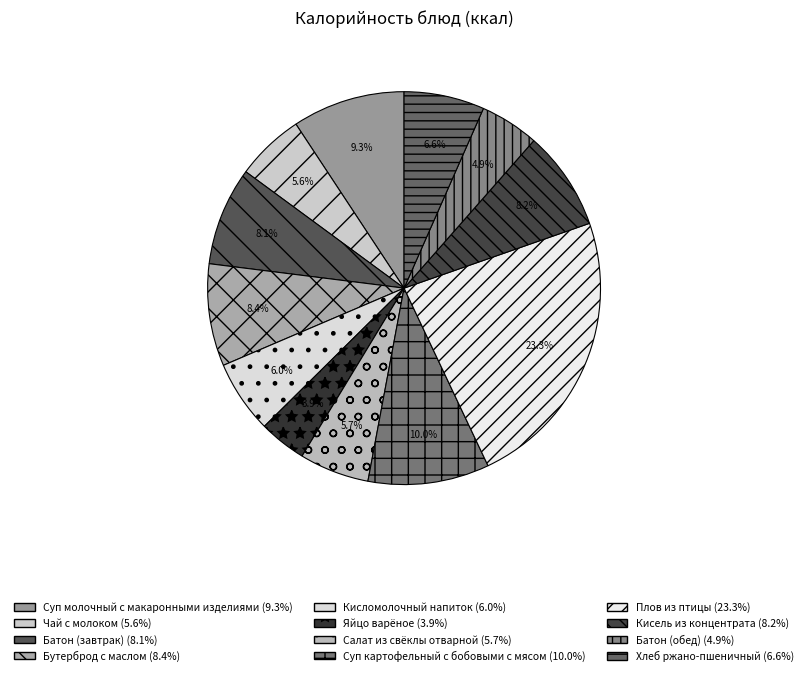

What is the largest slice in the pie chart?

Плов из птицы